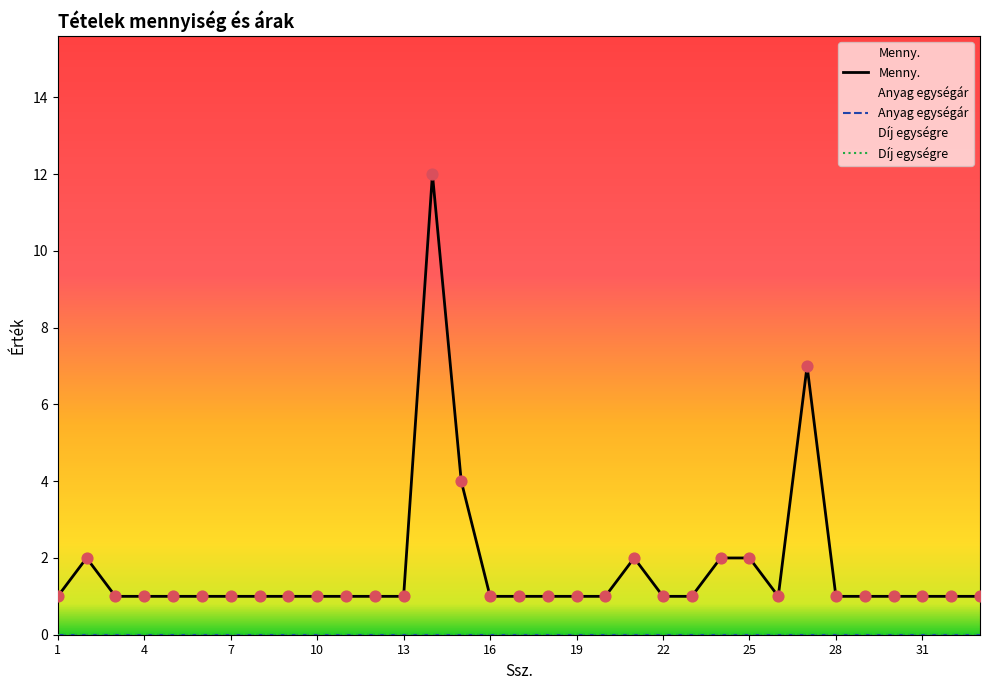

What are all the series names shown in the legend?

Menny., Anyag egységár, Díj egységre